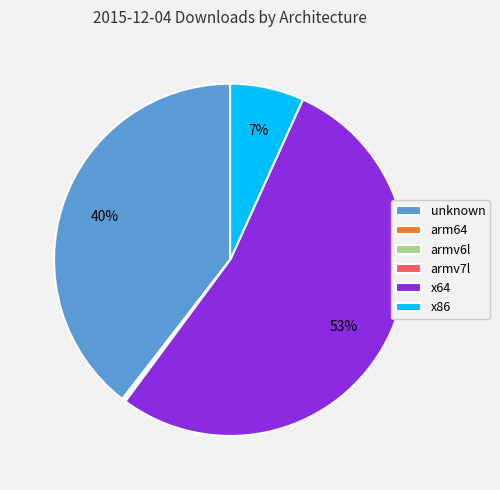

To the nearest percent, what is the difference between the largest and smallest slice percentages?

53%